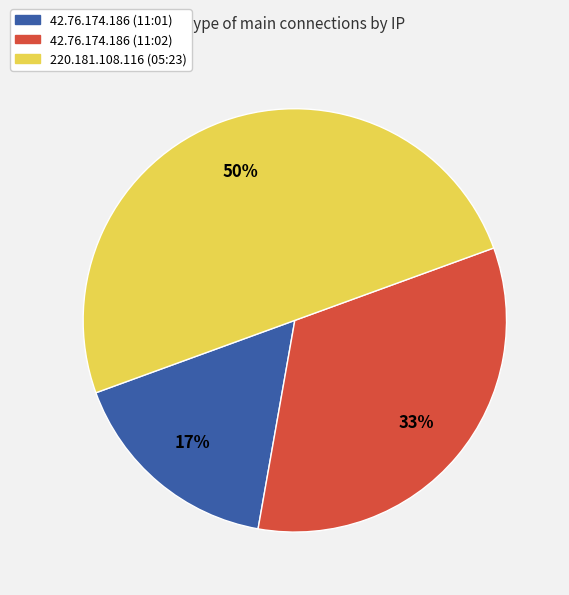

Does 42.76.174.186 (11:01) account for over 50% of the chart?

No